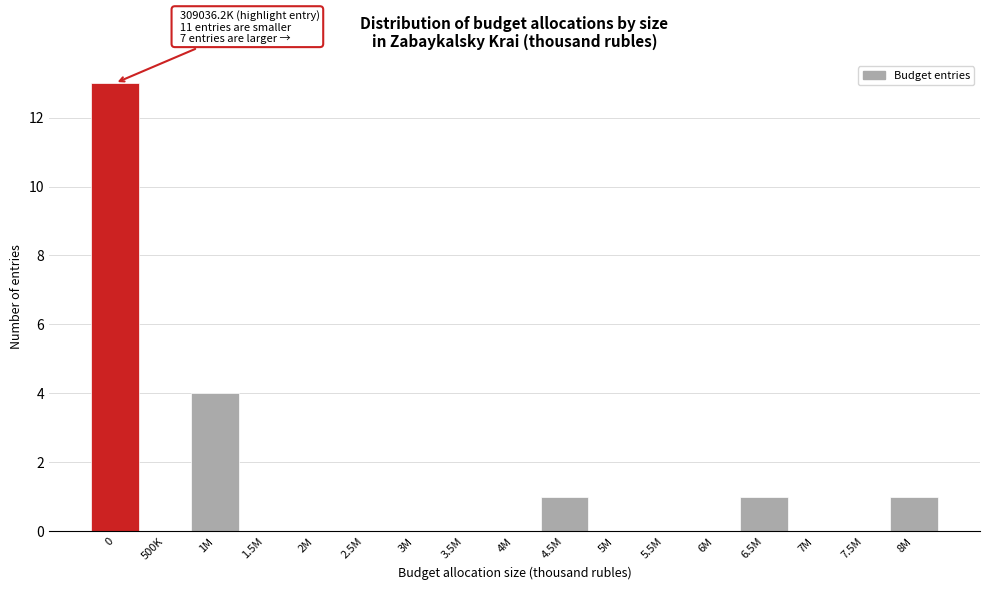

Reading left to right, transcribe all the data shown in this chart.

0=13	500K=0	1M=4	1.5M=0	2M=0	2.5M=0	3M=0	3.5M=0	4M=0	4.5M=1	5M=0	5.5M=0	6M=0	6.5M=1	7M=0	7.5M=0	8M=1